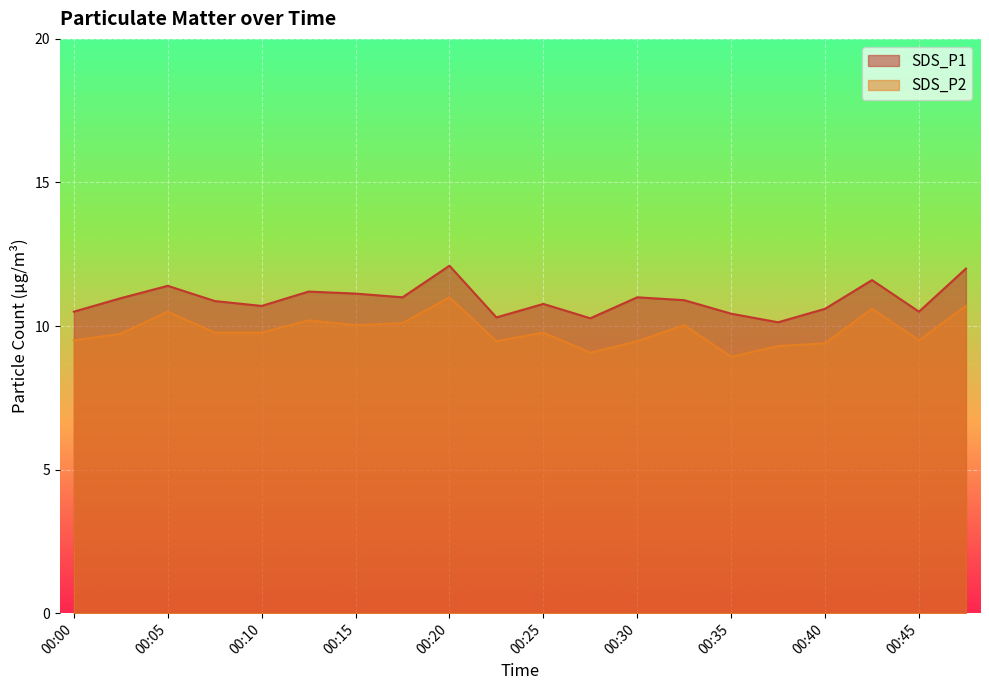

What is the approximate value of SDS_P2 at 00:25?

9.8